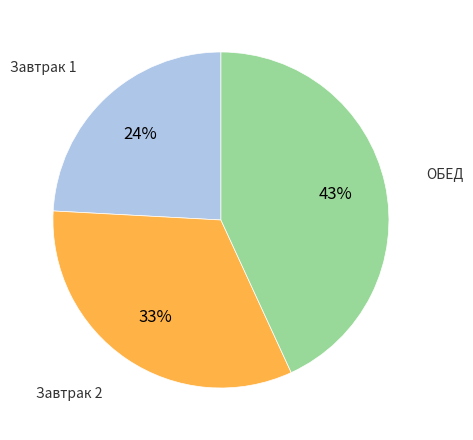

Does any single category account for the majority?

No